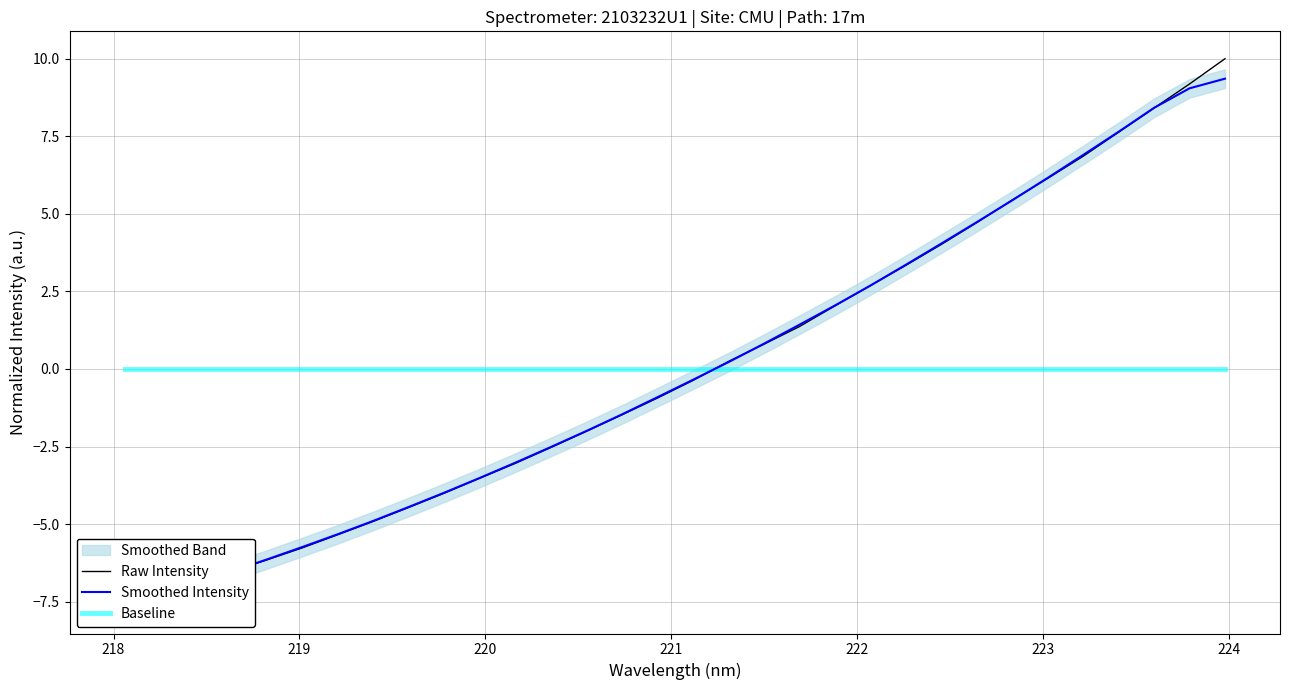

At how many categories does at least one series exceed 5?

7